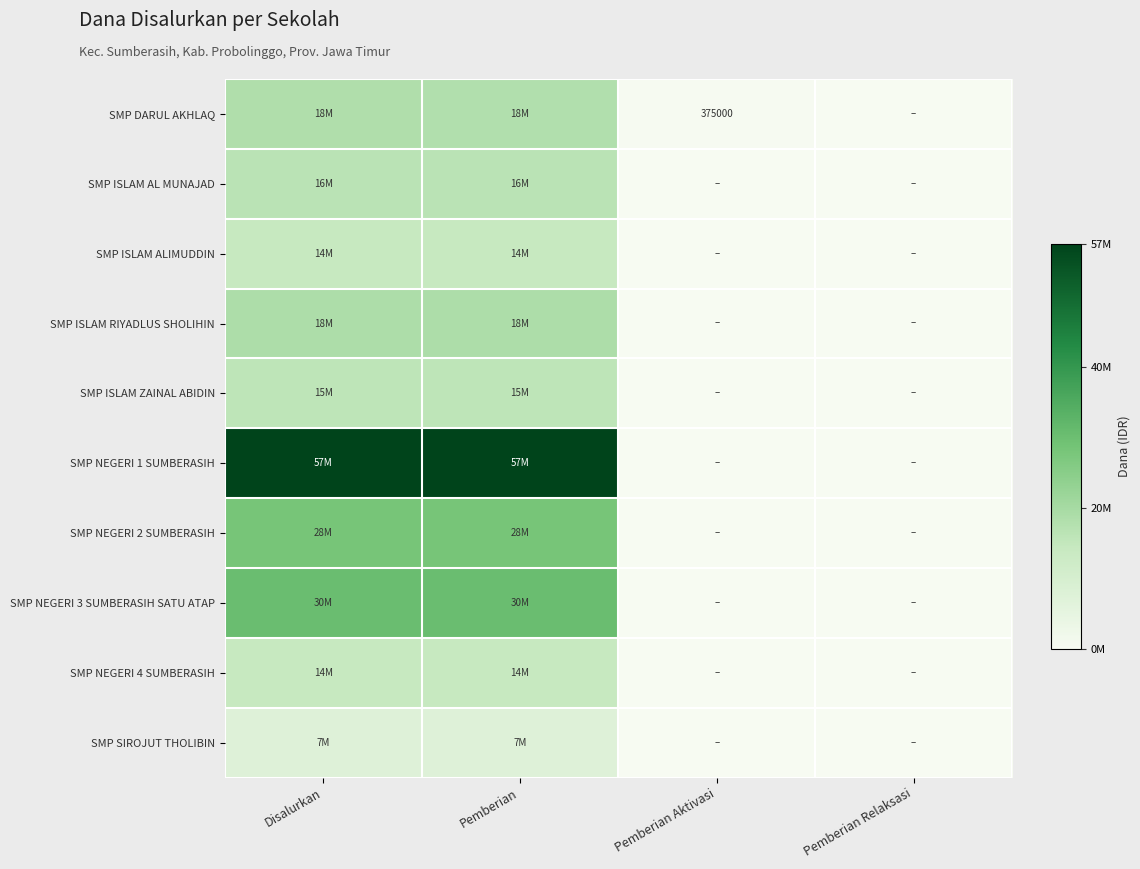

Is it true that SMP DARUL AKHLAQ equals 75311 at Pemberian Aktivasi?

False